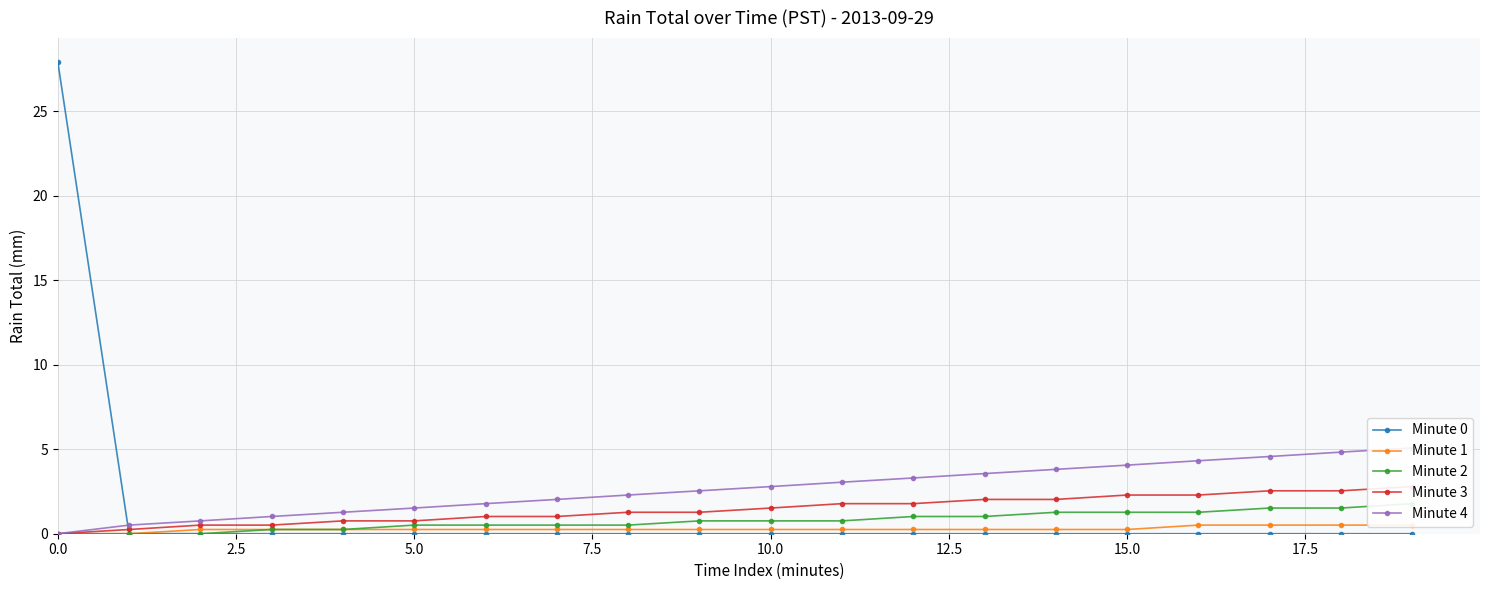

What is the difference between the maximum and second lowest values in the Minute 0 series?

27.9